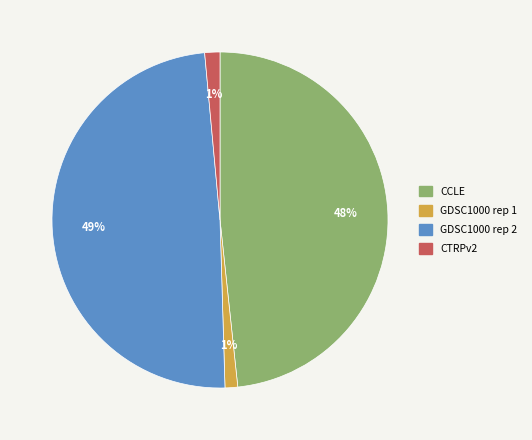

What percentage is the CCLE slice, to the nearest percent?

48%